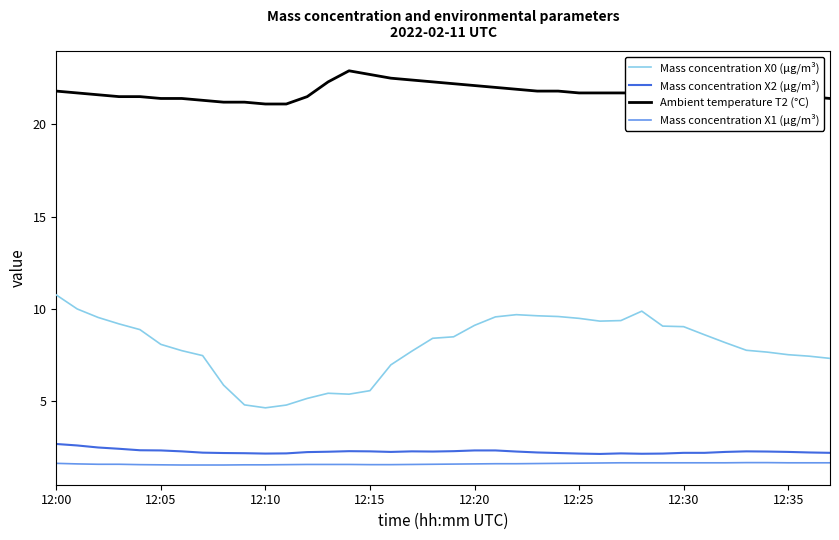

Which series has the largest total across all categories?

Ambient temperature T2 (°C)